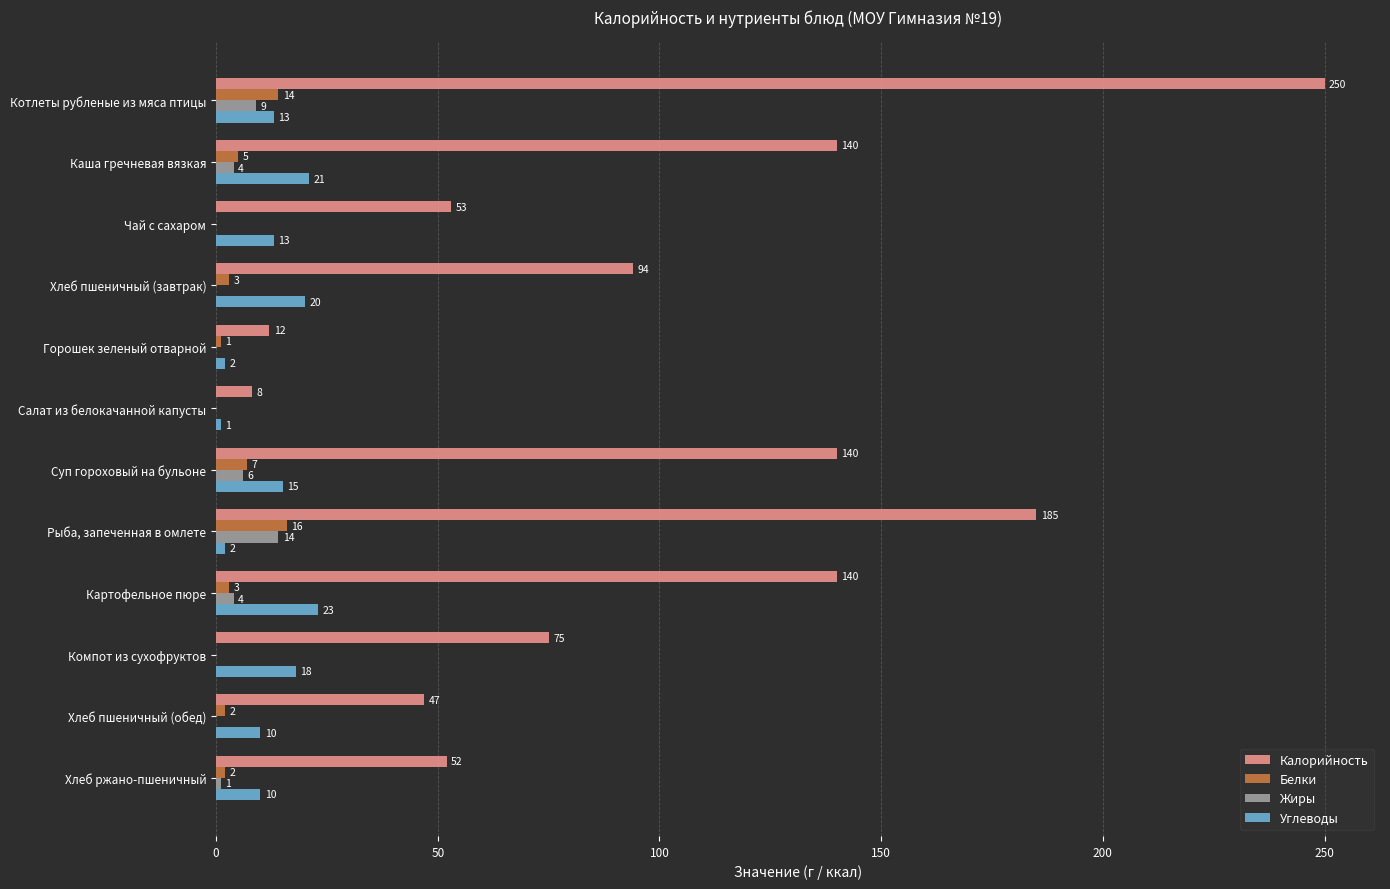

Which label corresponds to the largest value in the chart?

Котлеты рубленые из мяса птицы